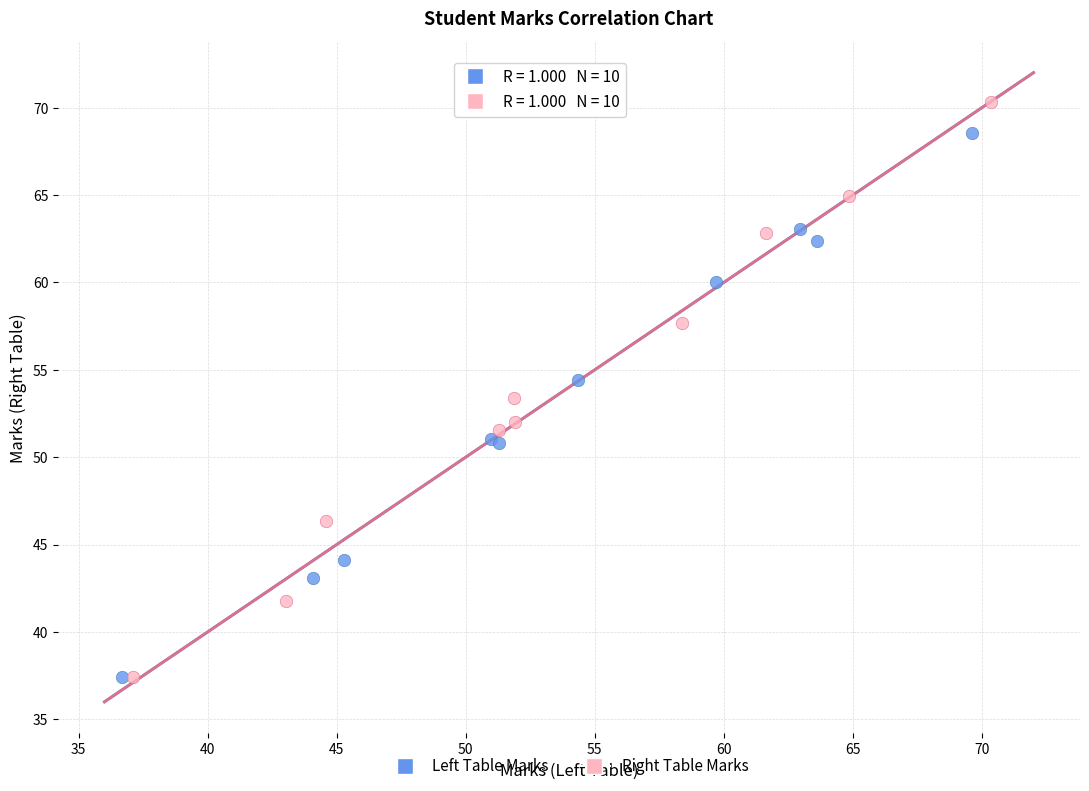

Which series has the widest spread of Y values?

Right Table Marks